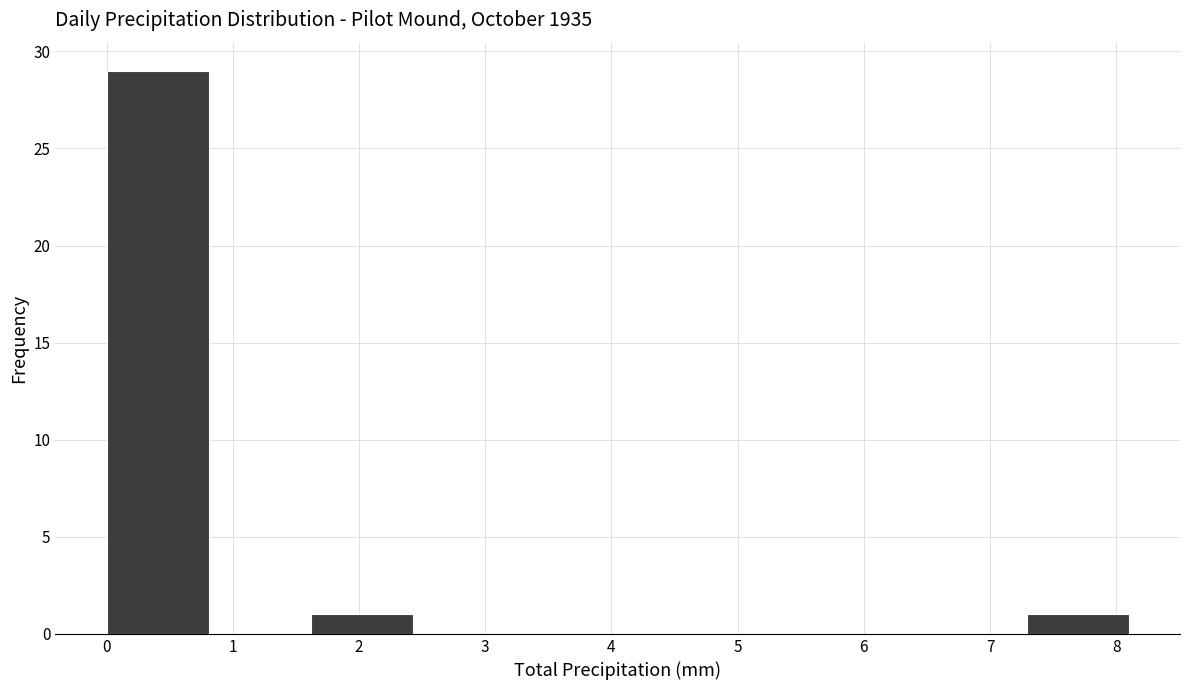

Reading left to right, transcribe this chart: for each bar, give the range it covers on the x-axis and its height. Neither the bar edges nor the heights are printed on the chart, so give them approximately, as read against the axes.

0.00 to 0.81: 29
0.81 to 1.62: 0
1.62 to 2.43: 1
2.43 to 3.24: 0
3.24 to 4.05: 0
4.05 to 4.86: 0
4.86 to 5.67: 0
5.67 to 6.48: 0
6.48 to 7.29: 0
7.29 to 8.10: 1